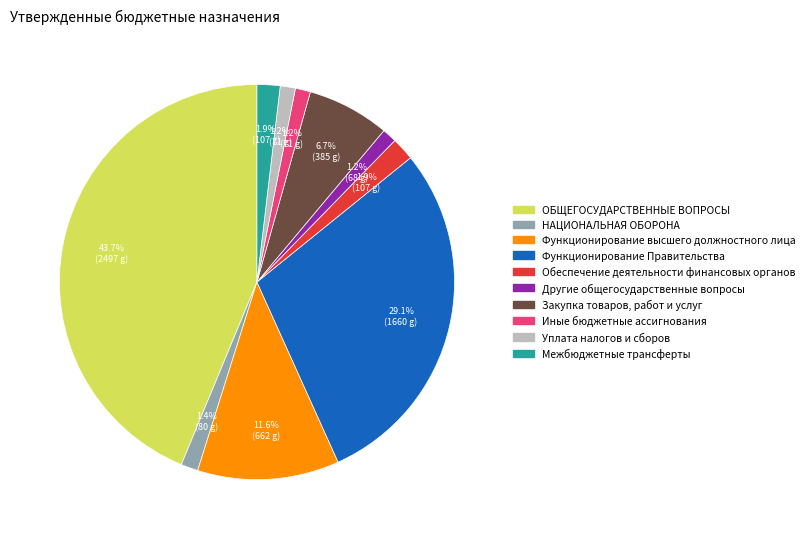

How many slices are in this pie chart?

10